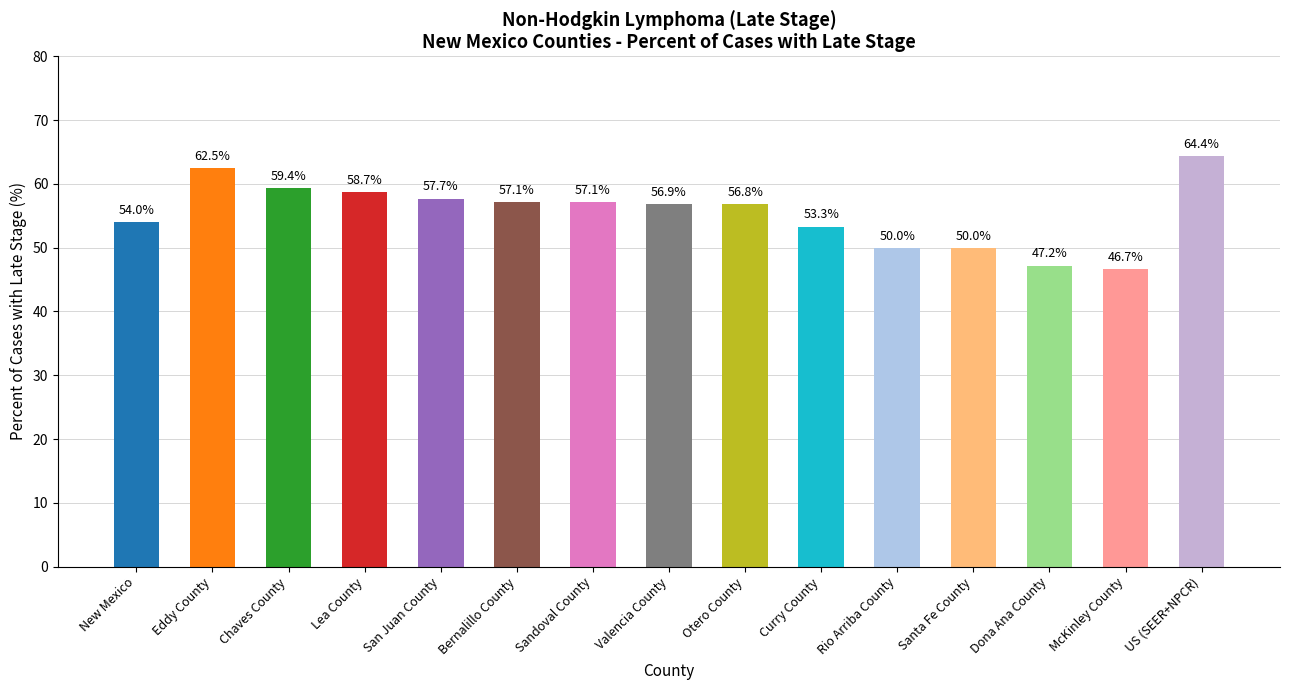

Is it true that the value at Rio Arriba County is 50.0?

True